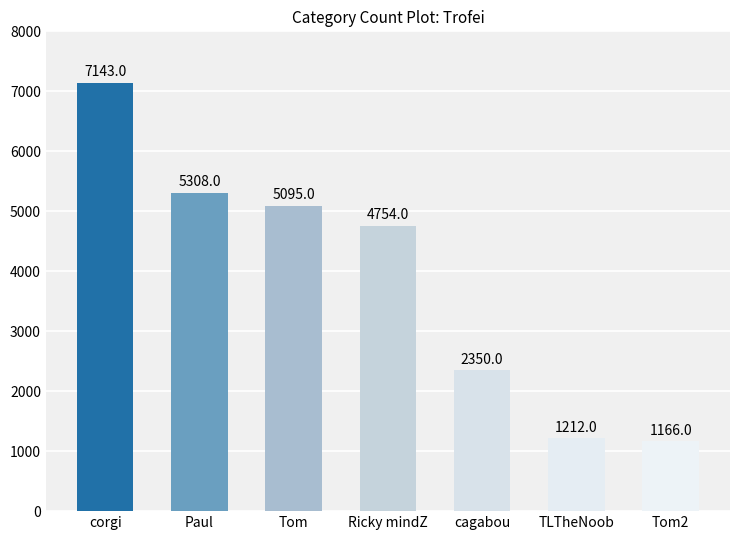

At which label is the value closest to 4154?

Ricky mindZ